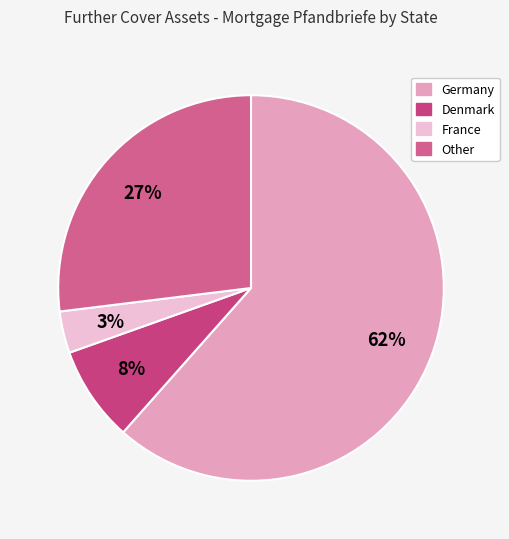

Which category has the biggest portion of the pie?

Germany